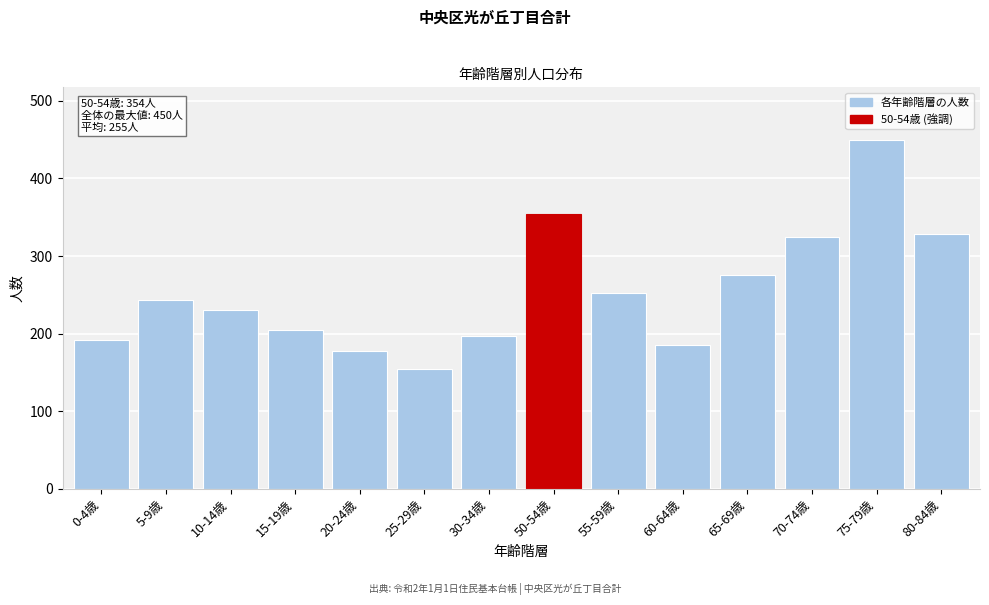

Reading left to right, what are all the values shown in this chart?

192	244	230	205	177	155	197	354	253	185	276	325	450	328